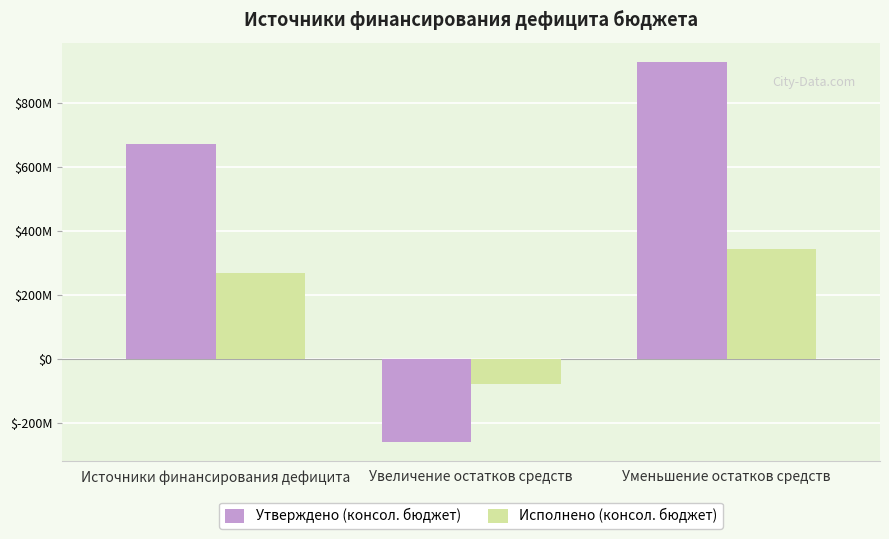

What is the difference between the Исполнено (консол. бюджет) values at Источники финансирования дефицита and Увеличение остатков средств?

344284206.6